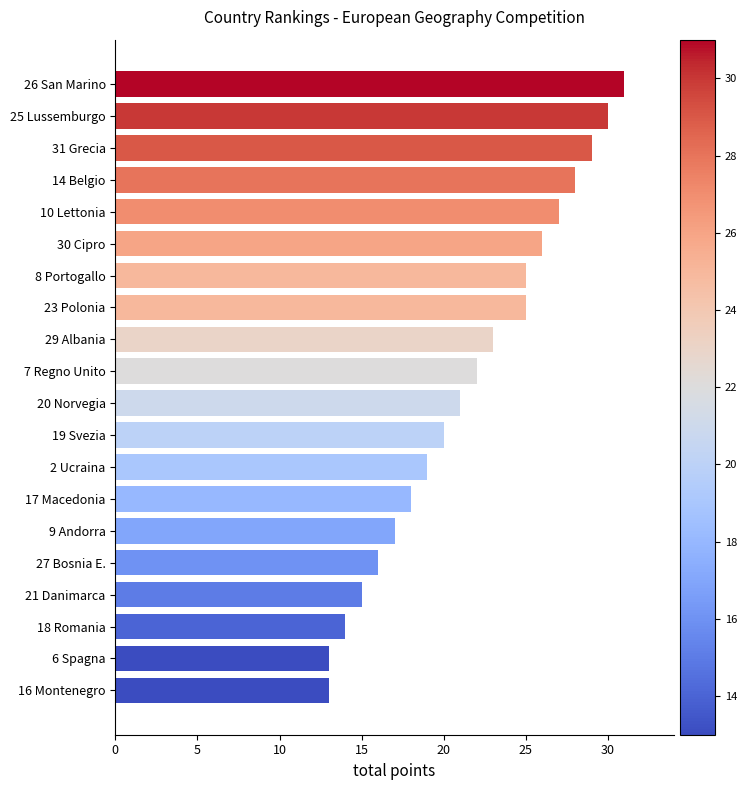

What is the sum of all values?

432